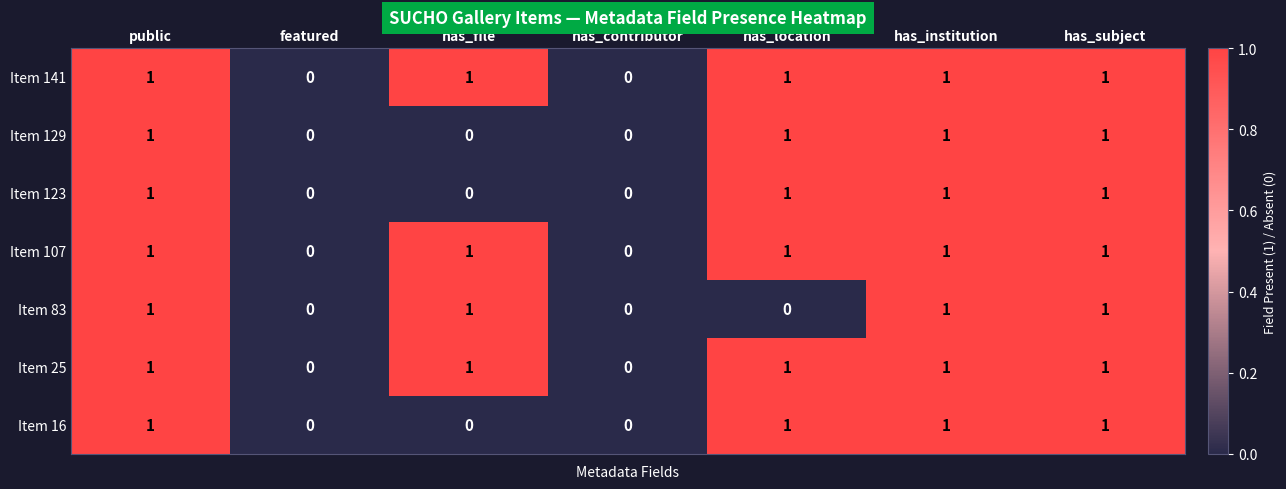

True or false: Item 107 has a value of 0 at has_subject.

False